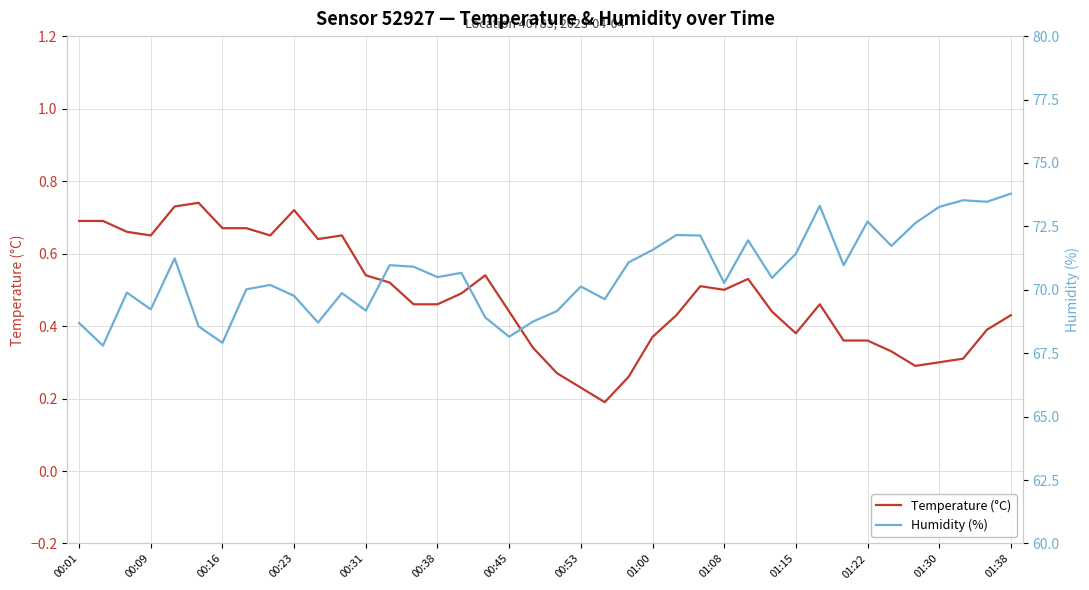

True or false: Temperature (°C) and Humidity (%) intersect in this chart.

False